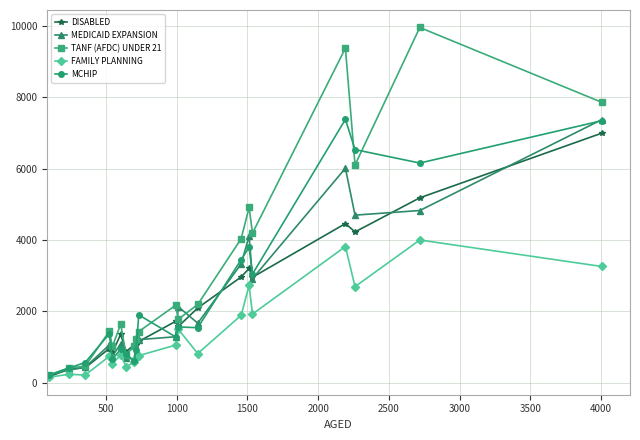

What is the greatest value displayed?

9961